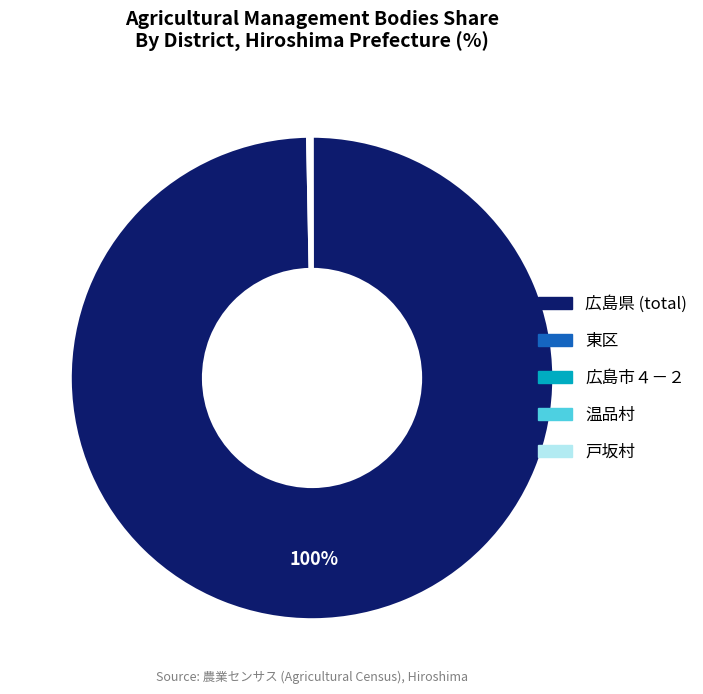

Does any single category account for the majority?

Yes